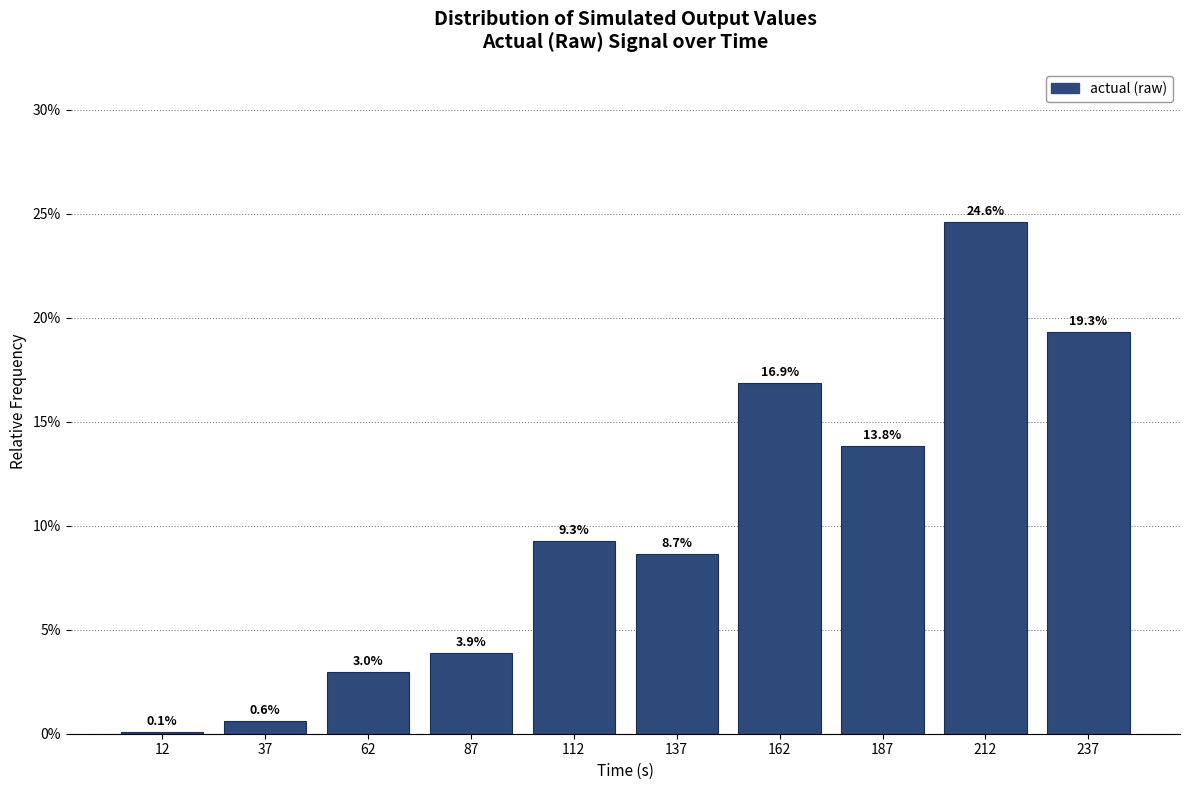

What is the height of the bar covering 75 to 100 on the x-axis?

3.9